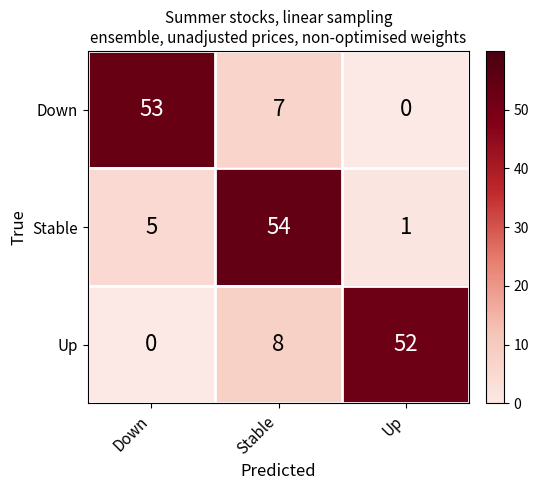

The Up series shows 0 at Down. True or false?

True